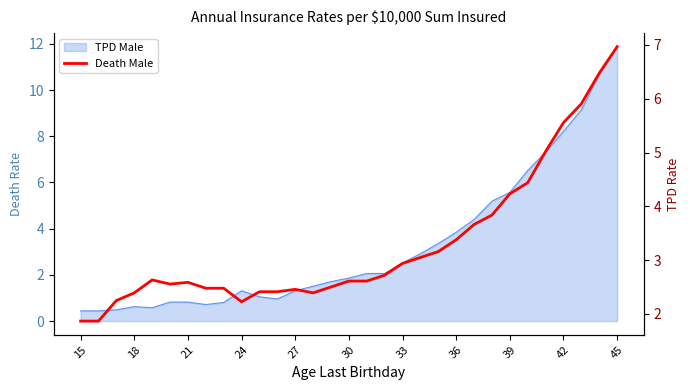

What is the sum of all values?

102.1